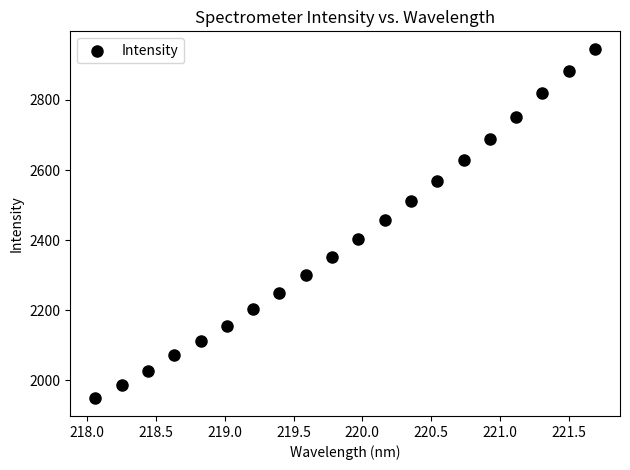

What is the range of X values (max minus min)?

3.6